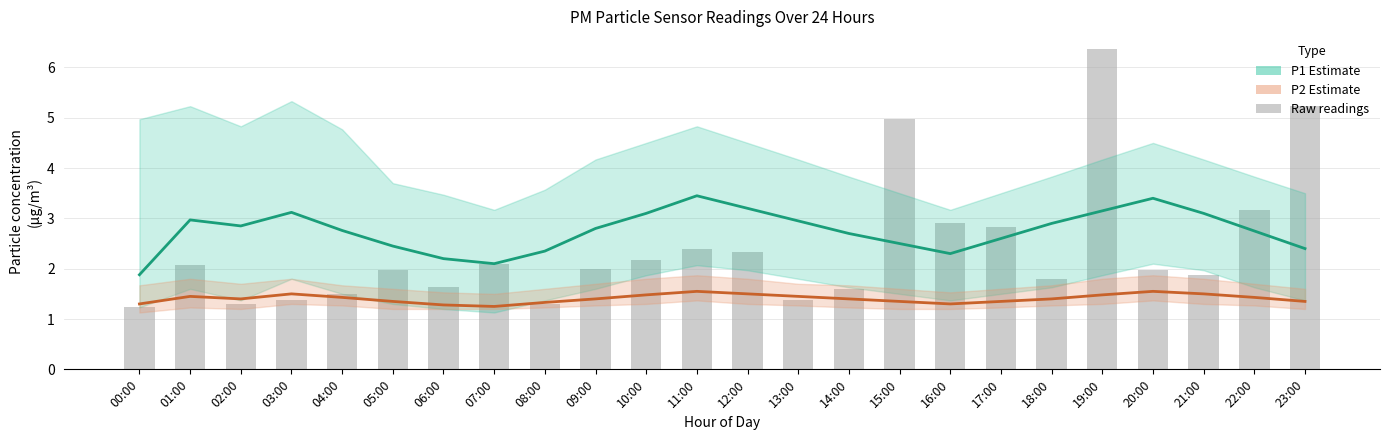

What is the greatest value displayed?

6.4